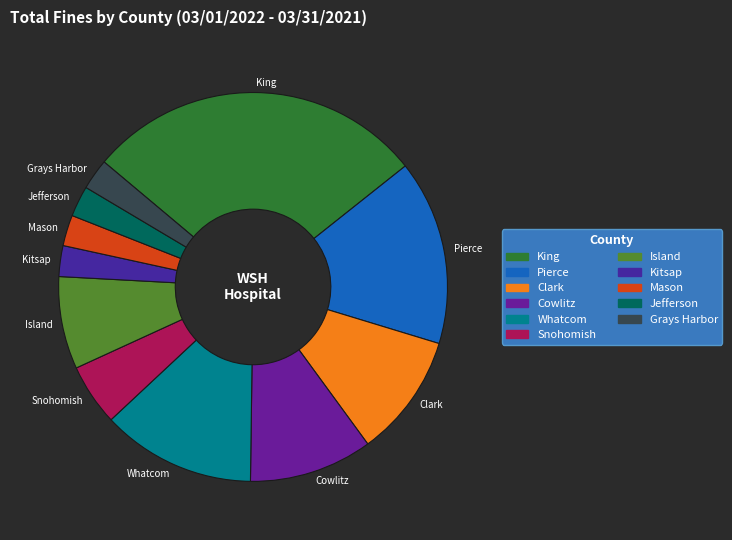

Combined, do Whatcom and Kitsap account for over 50%?

No